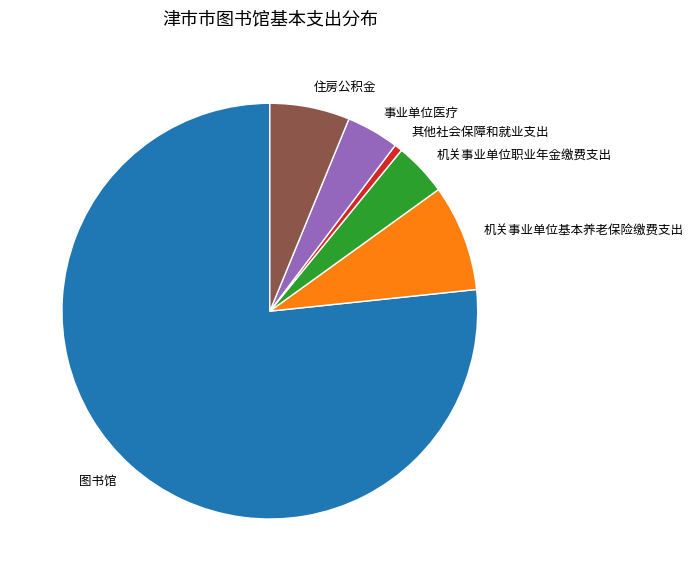

Does any single category account for the majority?

Yes